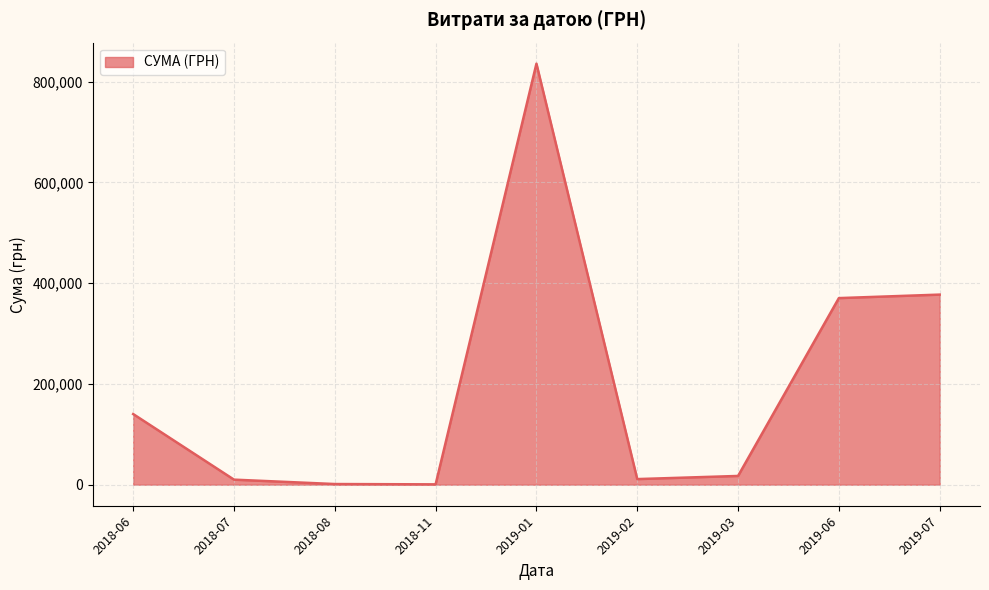

What is the difference between the maximum and minimum values?

834870.4